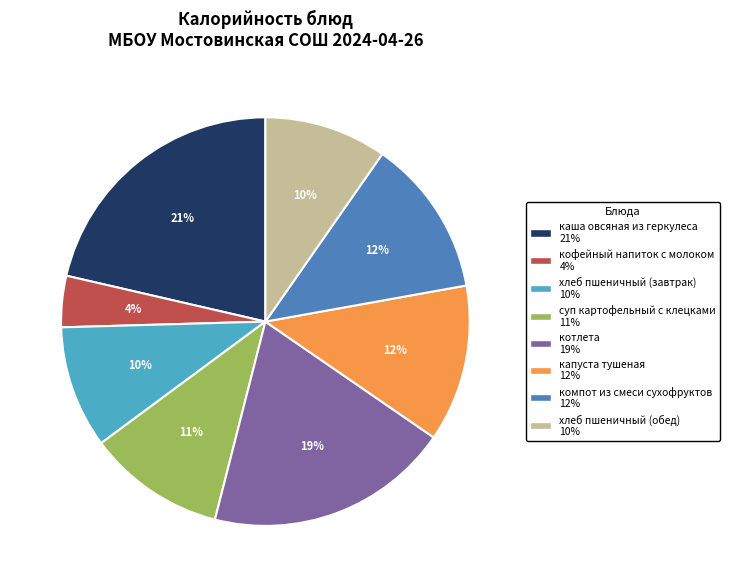

Between котлета and кофейный напиток с молоком, which is larger?

котлета